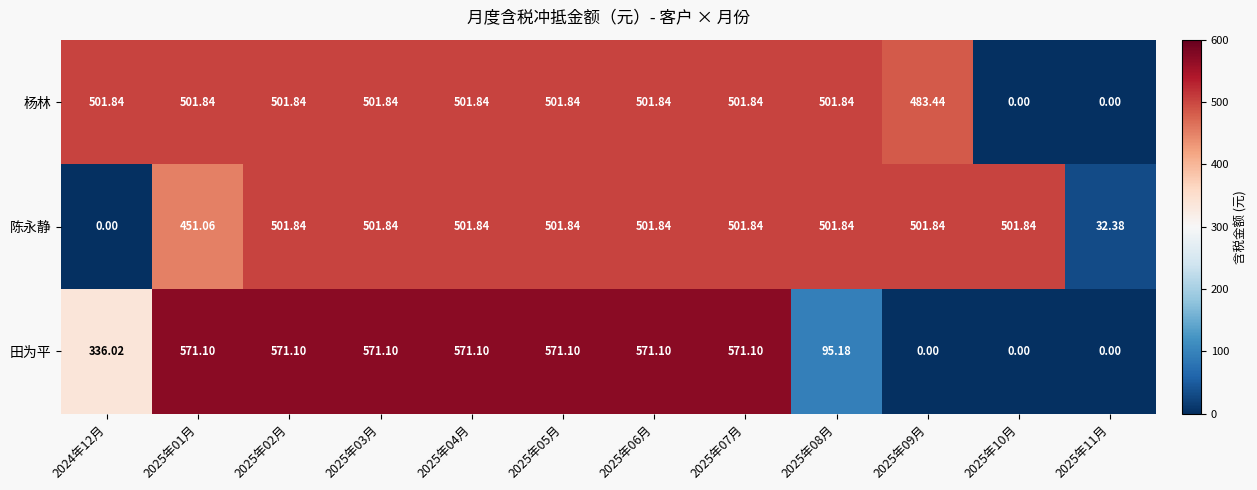

What is the total value across all series at 2024年12月?

837.9